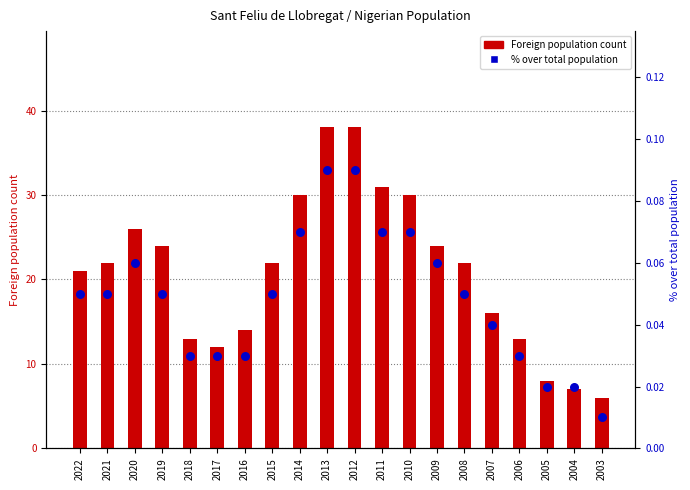

Which series has the largest total across all categories?

Foreign population count